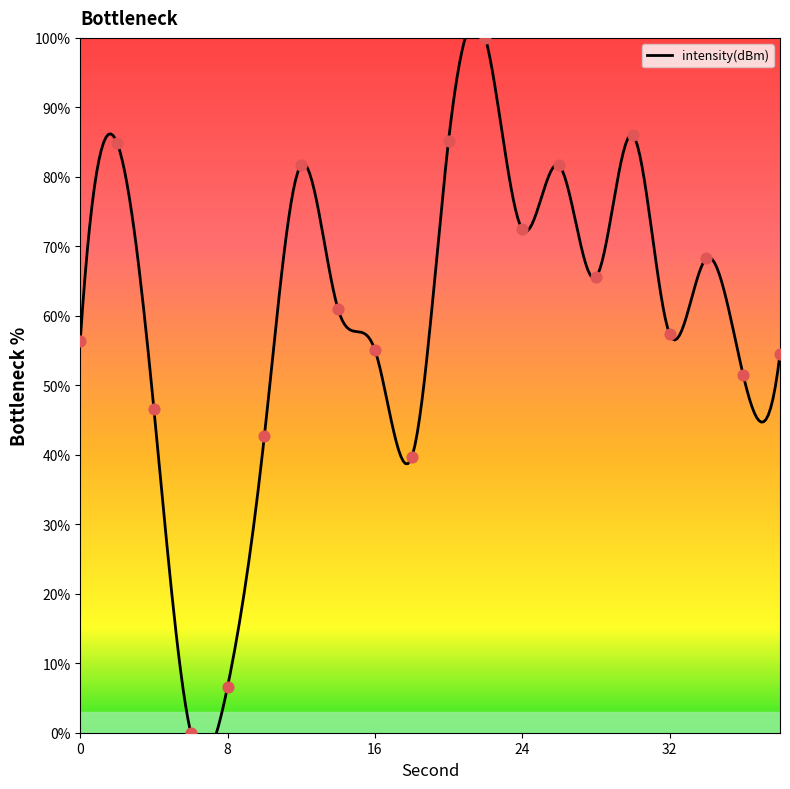

What is the change in value from 10 to 34?

+25.5